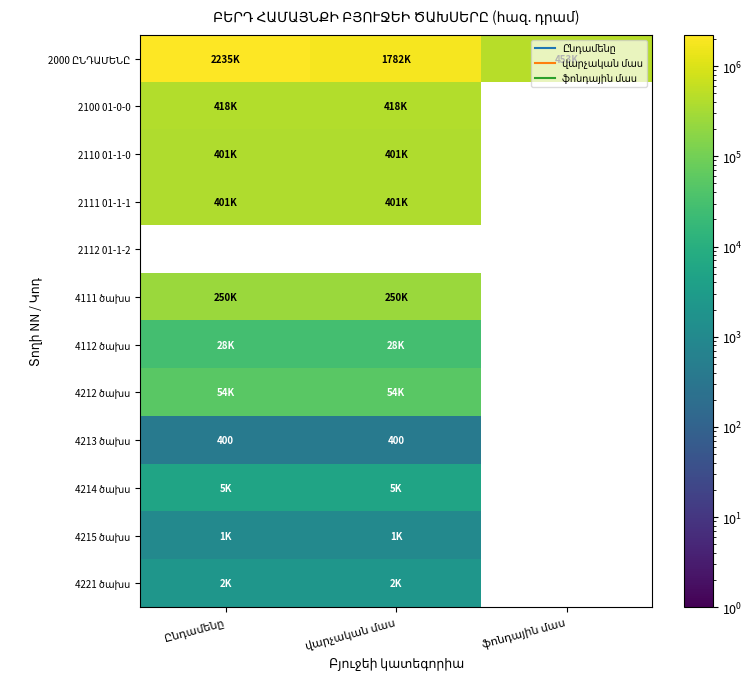

Is it true that 4215 ծախս equals 1000.0 at վարչական մաս?

True